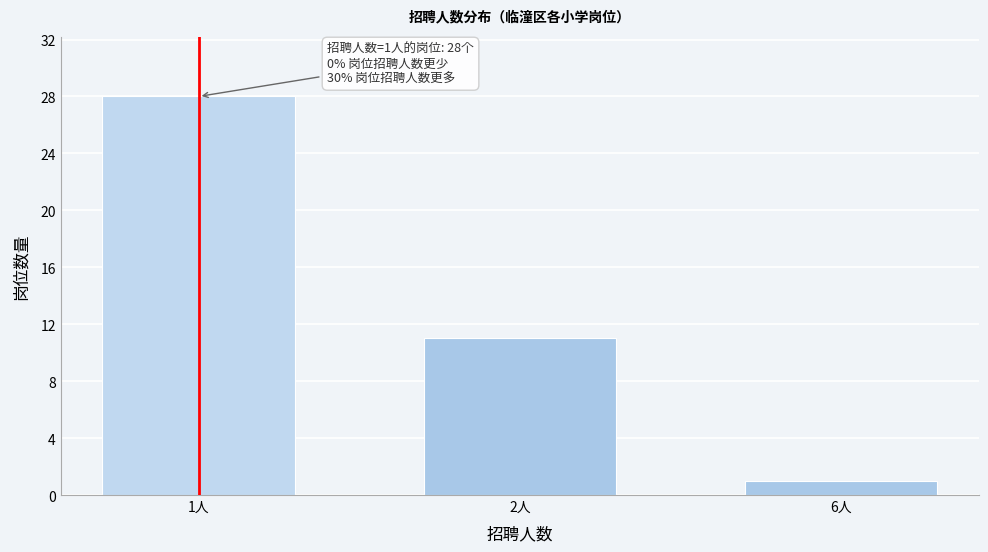

Reading right to left, extract all data points from this chart.

6人=1	2人=11	1人=28